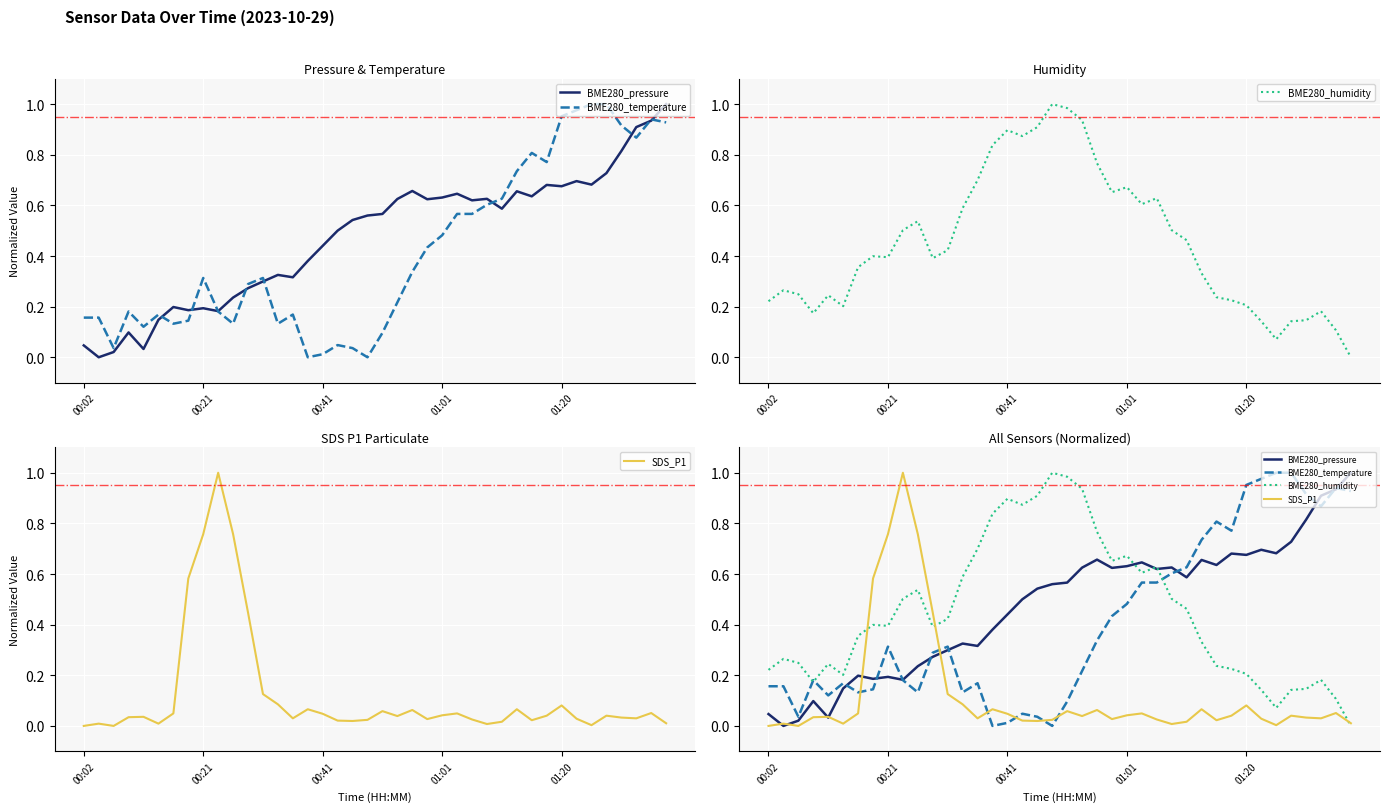

What are all the series names shown in the legend?

BME280_pressure, BME280_temperature, BME280_humidity, SDS_P1